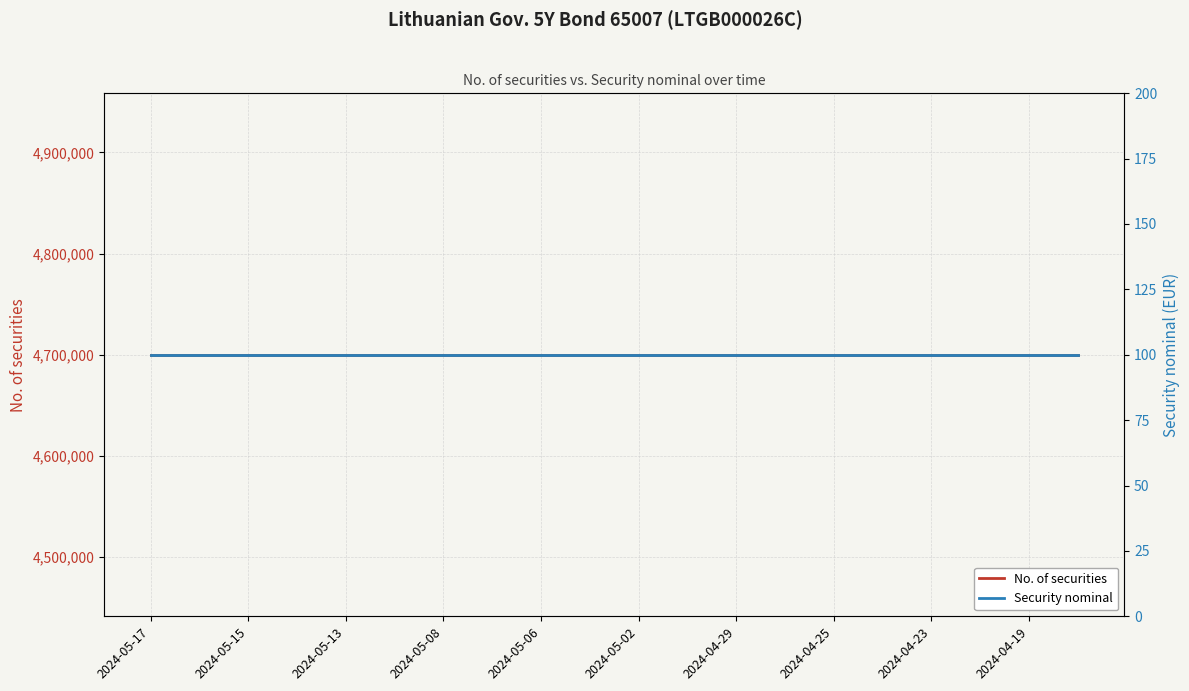

True or false: Security nominal has a value of 100 at 13.

True